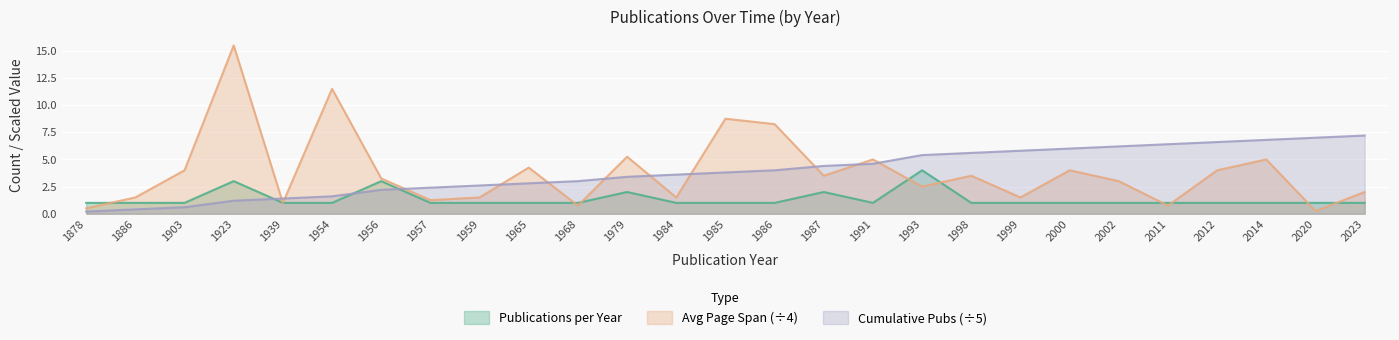

At which label is Avg Page Span closest to 7?

1986